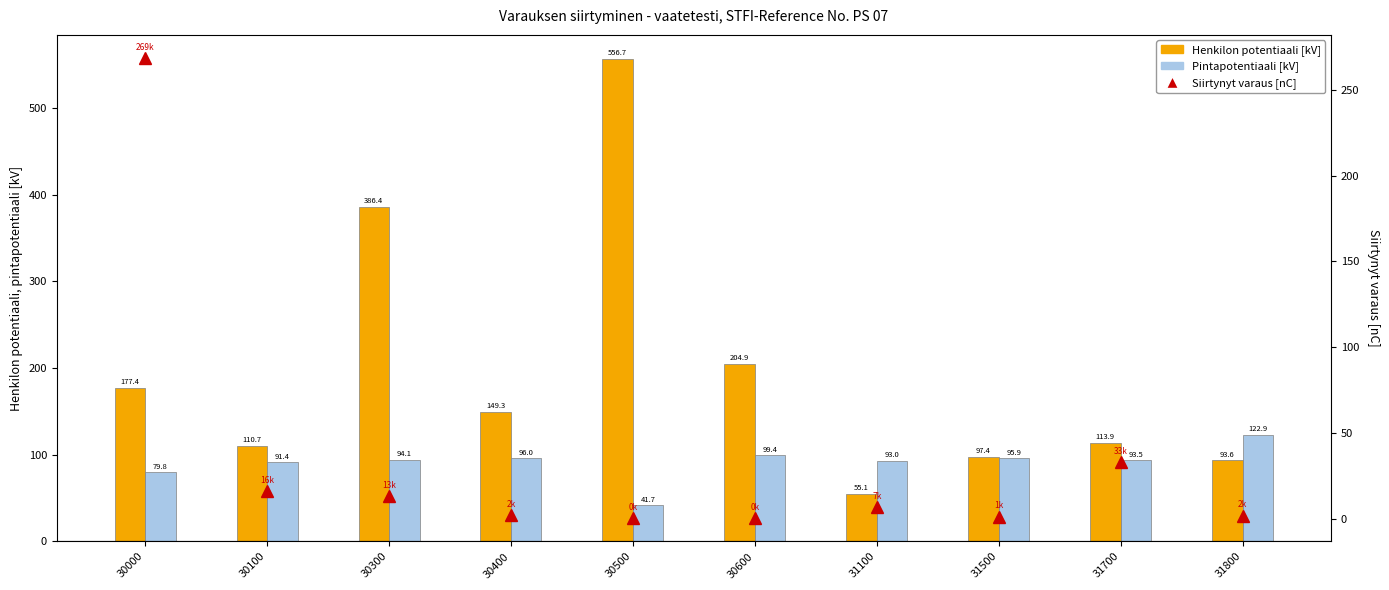

Rank the series at 31700 from lowest to highest value.

Siirtynyt varaus [nC], Pintapotentiaali [kV], Henkilon potentiaali [kV]